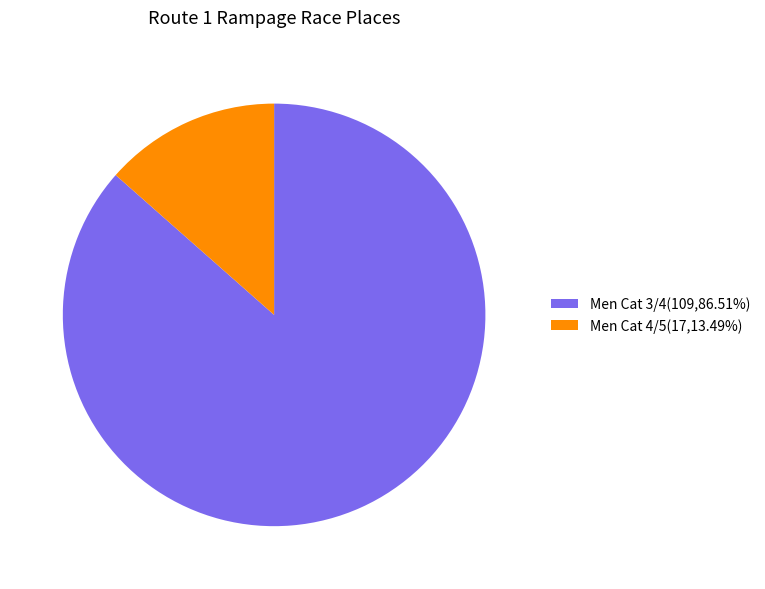

Does Men Cat 3/4 account for over 50% of the chart?

Yes